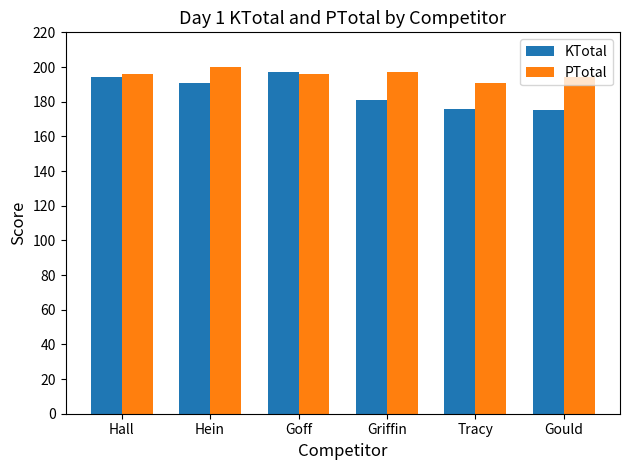

What is the difference between the second highest and minimum values in the PTotal series?

6